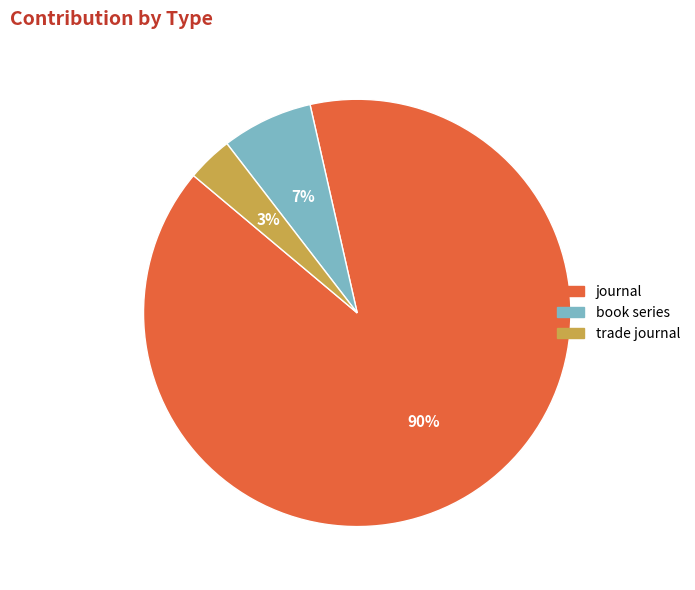

Count the number of slices in the pie.

3